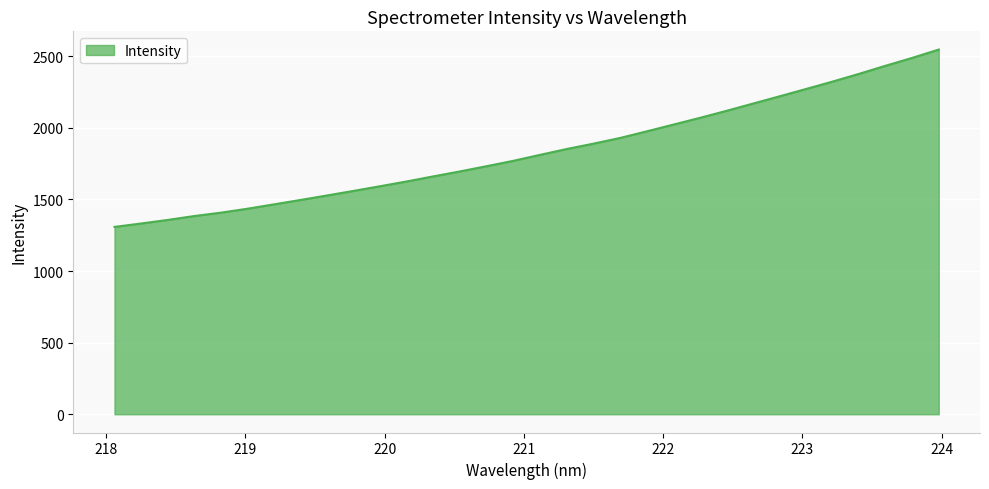

What is the difference between the maximum and minimum values?

1238.1